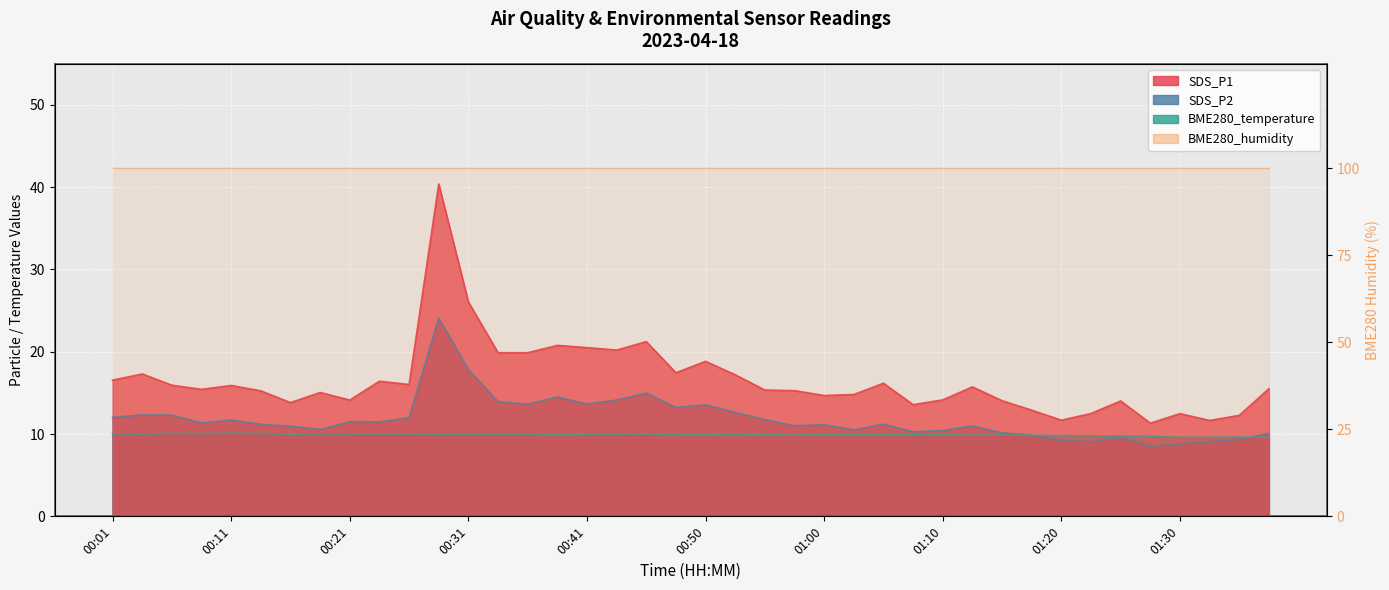

At which label does SDS_P1 reach its peak?

00:28